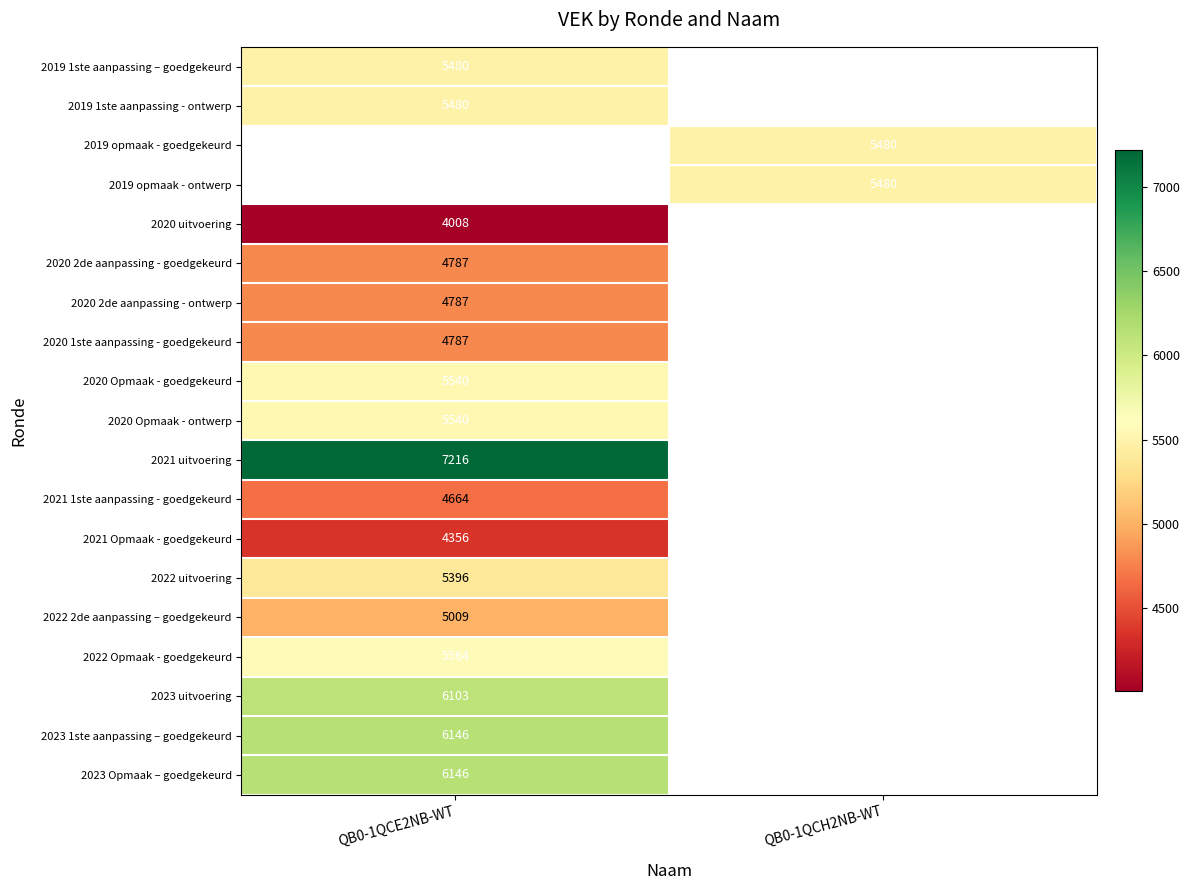

The value of 2019 opmaak - goedgekeurd at QB0-1QCH2NB-WT is 1108.0. True or false?

False